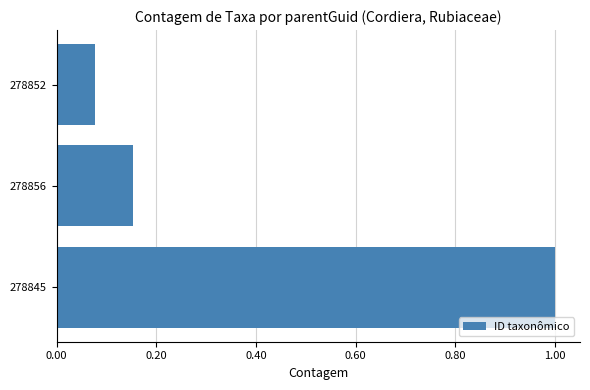

List the labels in order of value, smallest first.

278852, 278856, 278845